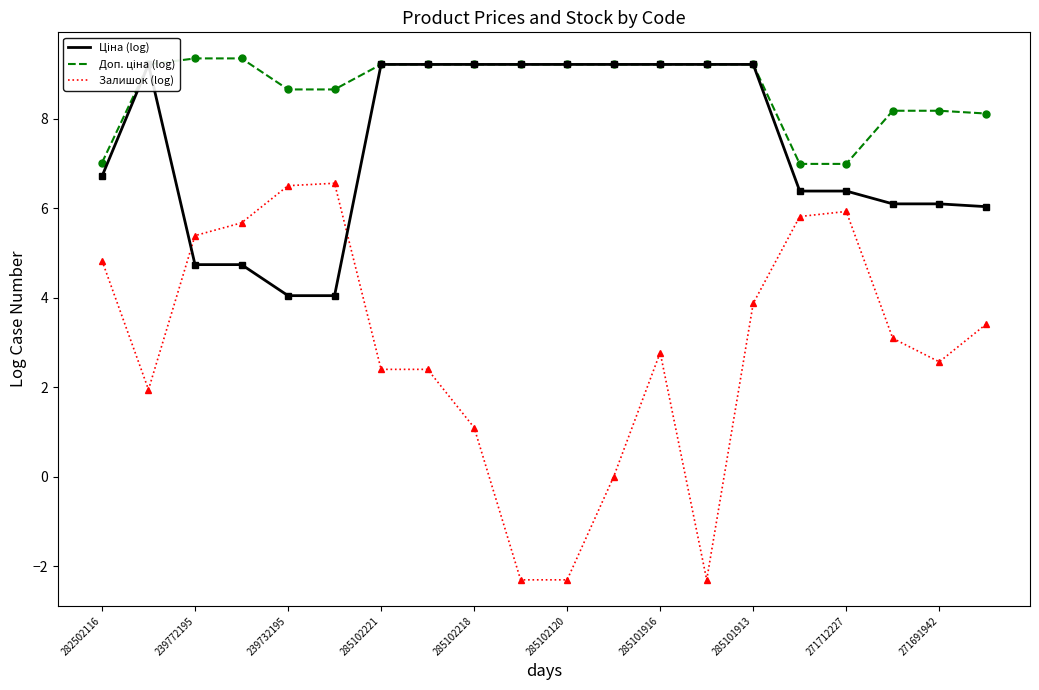

Which series has the largest range (max minus min)?

Залишок (log)